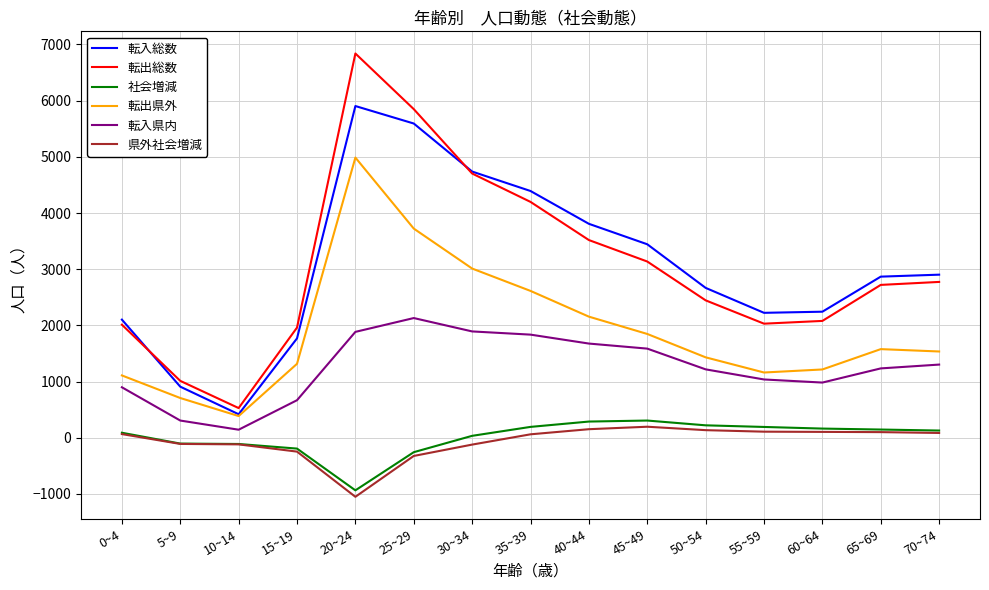

How many lines are shown in the chart?

6